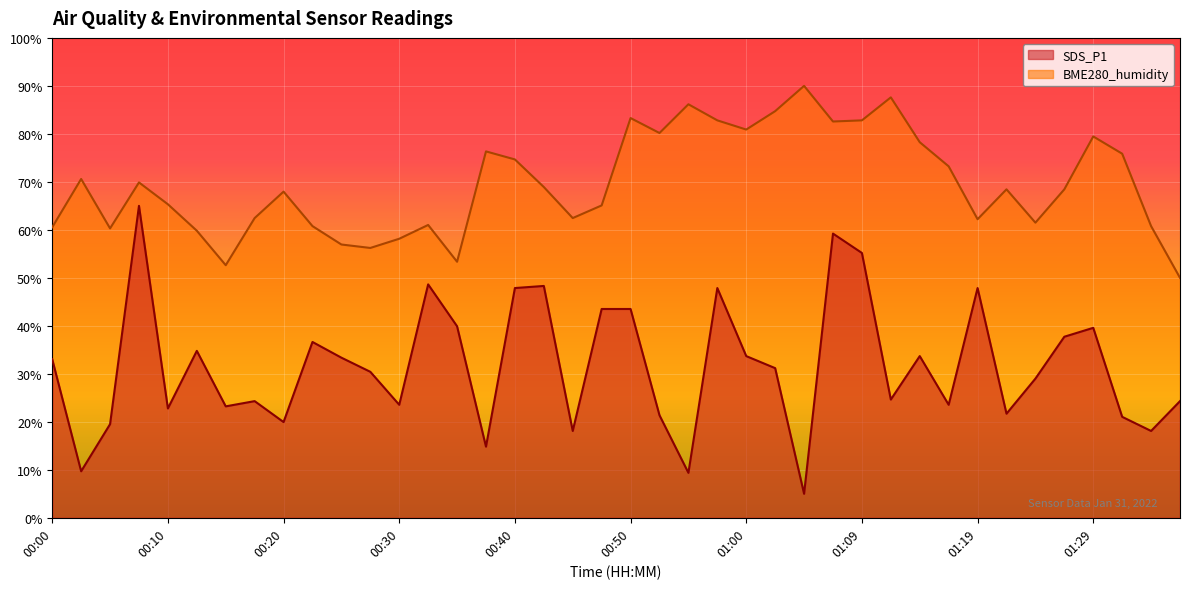

True or false: SDS_P1 and BME280_humidity intersect in this chart.

False